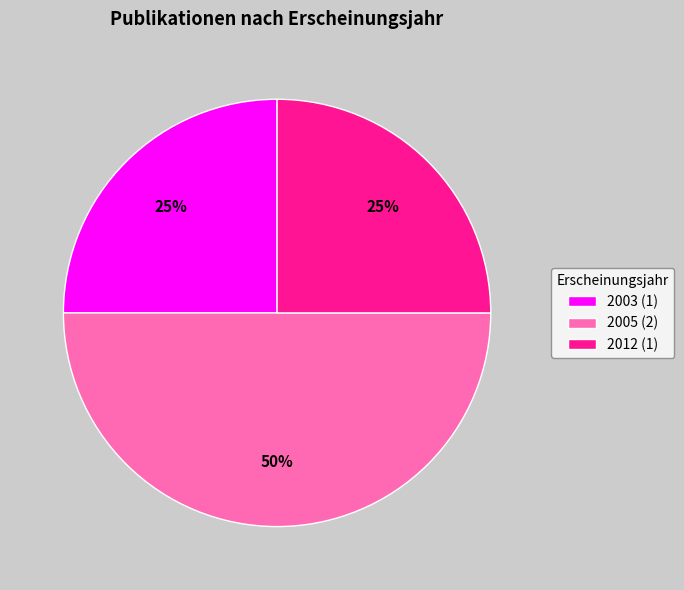

What percentage is the 2005 (2) slice, to the nearest percent?

50%